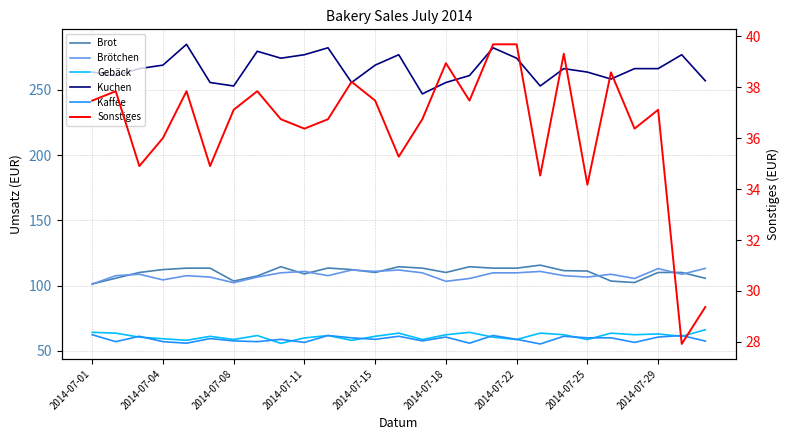

What is the value of the Gebäck point at the 3rd from the left?

60.6